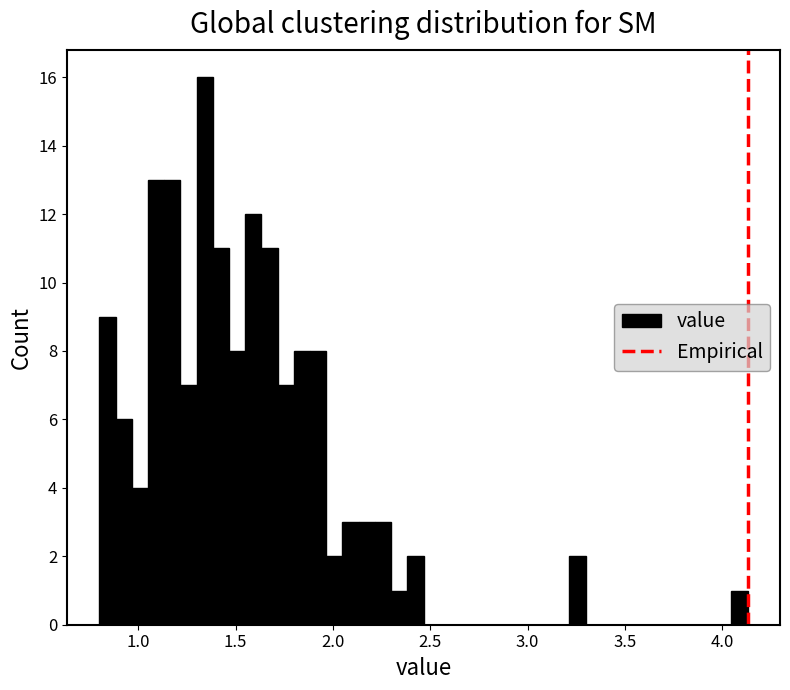

Read against the x-axis, roughly where is the centre of the tallest bar?

1.35